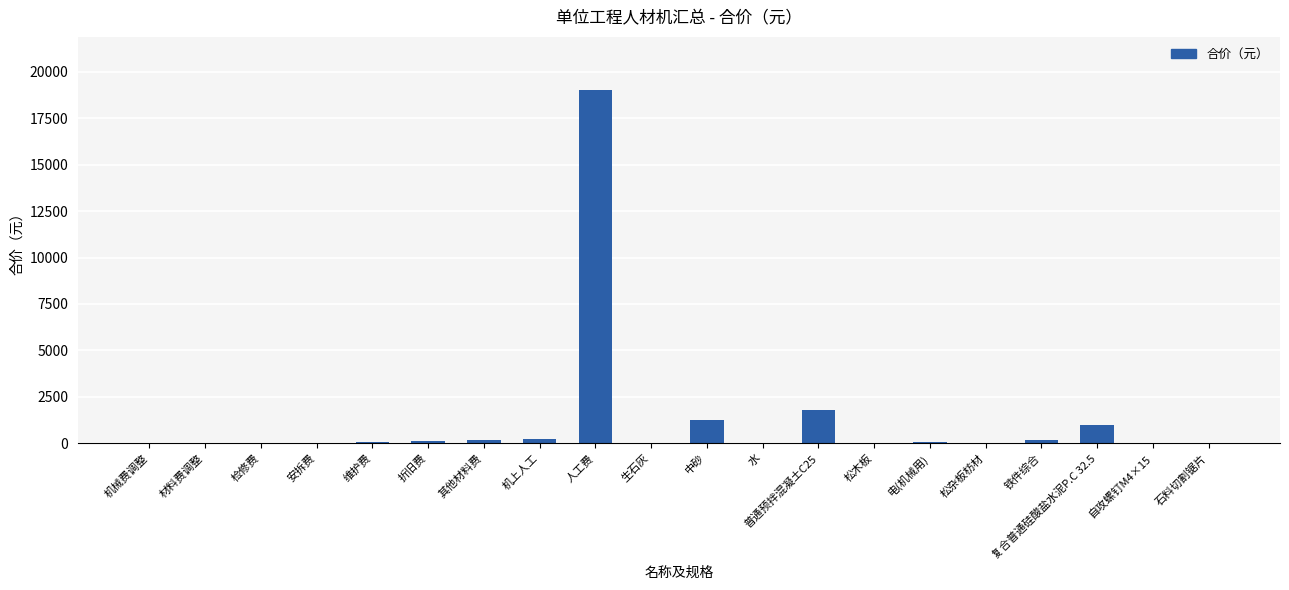

At which label is the value closest to 9514?

普通预拌混凝土C25